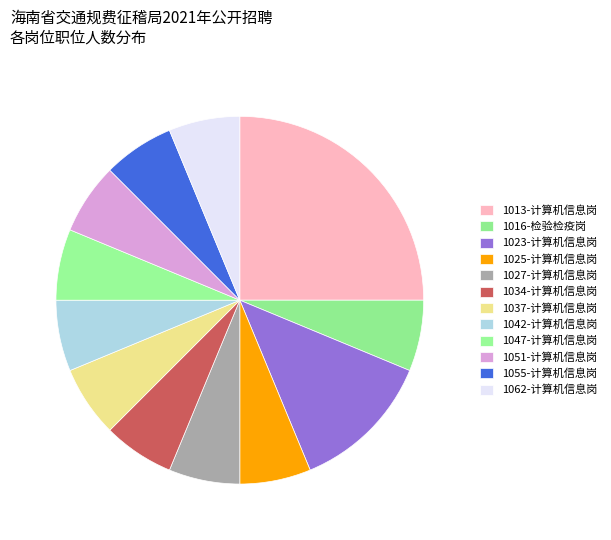

Approximately how many times larger is the value at 1037-计算机信息岗 compared to 1025-计算机信息岗?

1.0